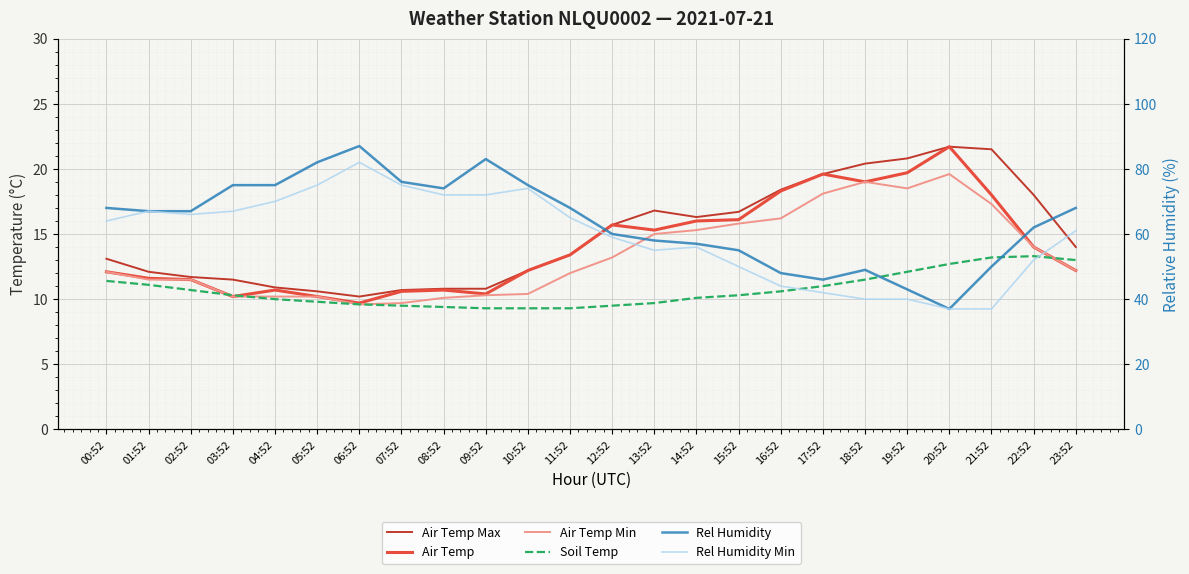

What is the value of the Air Temp Max point at the 9th from the left?

10.8